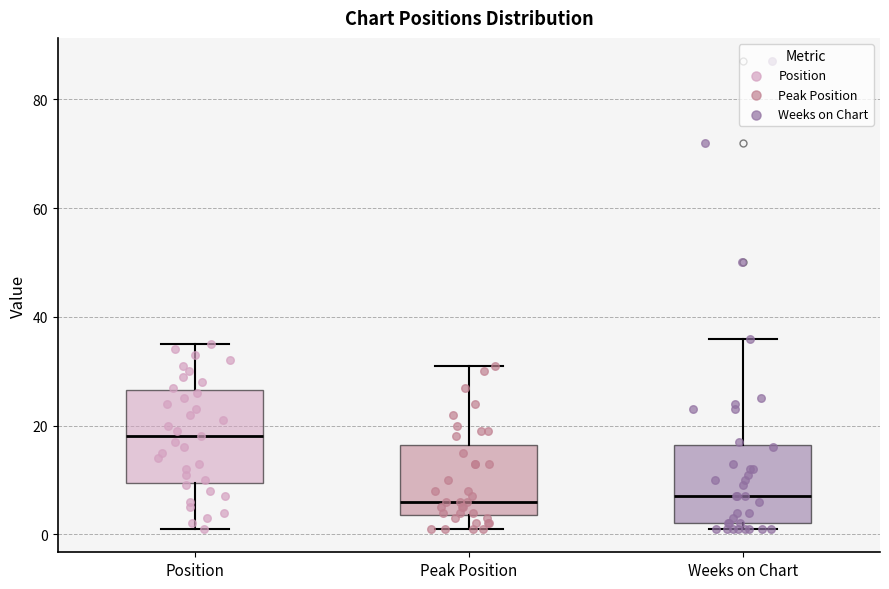

Which box is the tallest, from its lower edge to its upper edge?

Position